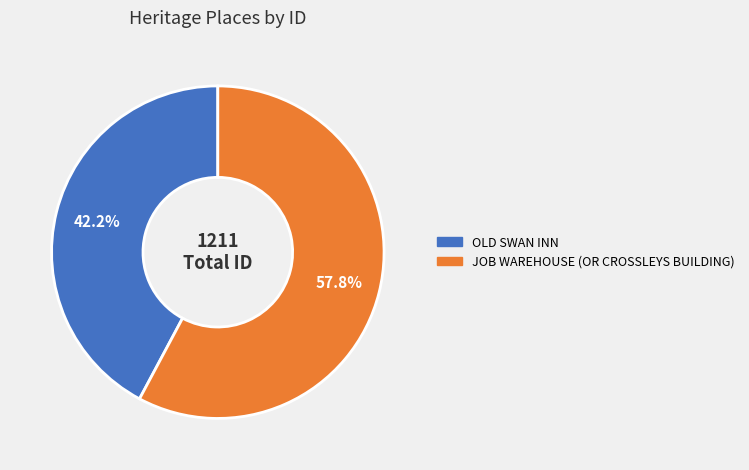

To the nearest percent, what is the difference between the OLD SWAN INN and JOB WAREHOUSE (OR CROSSLEYS BUILDING) slice percentages?

16%